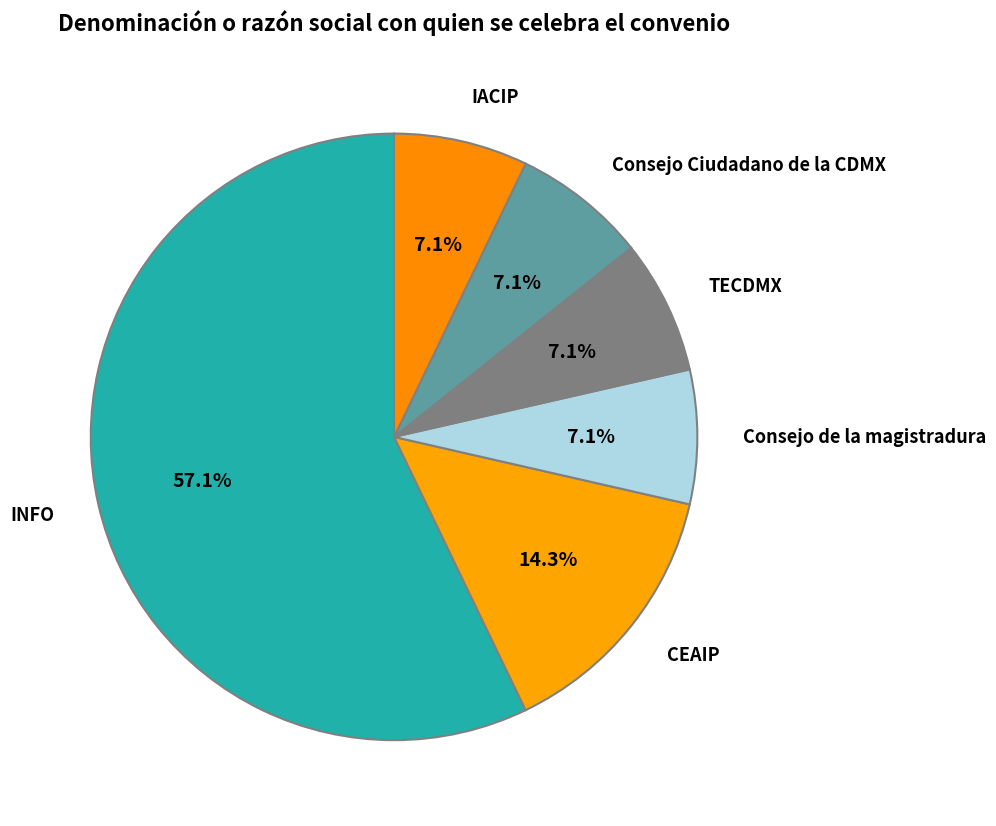

How many slices are in this pie chart?

6